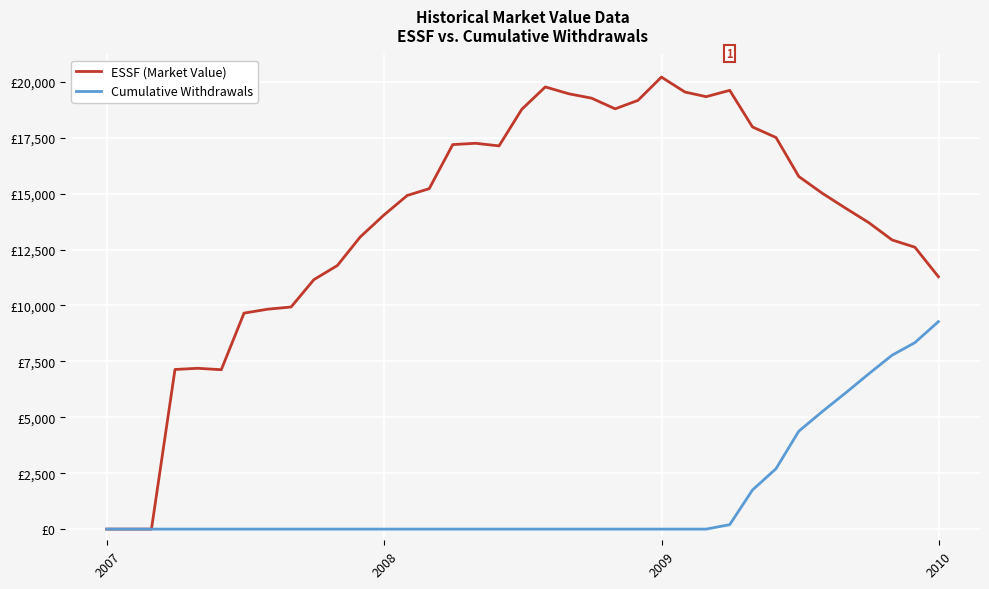

Rank the series by their average value, from highest to lowest.

ESSF (Market Value), Cumulative Withdrawals